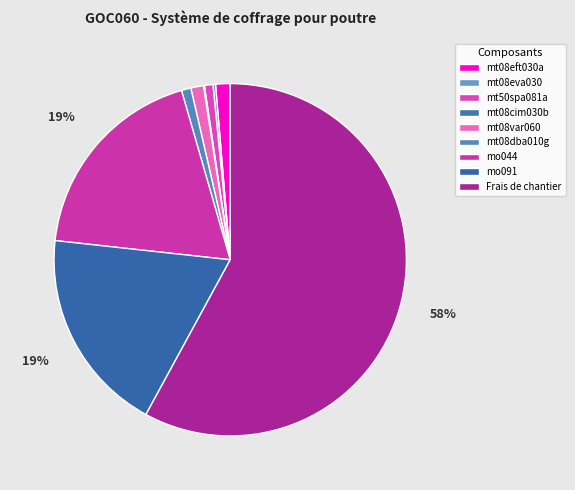

How many slices are in this pie chart?

9